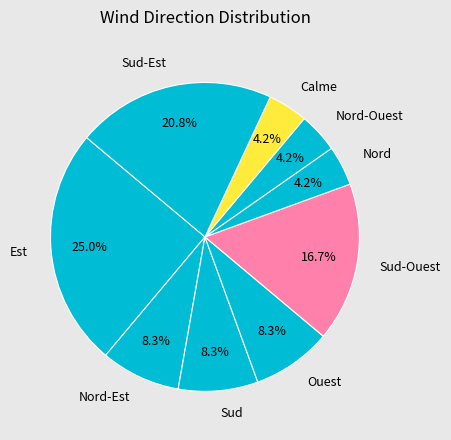

Is there any slice that represents more than half of the pie?

No